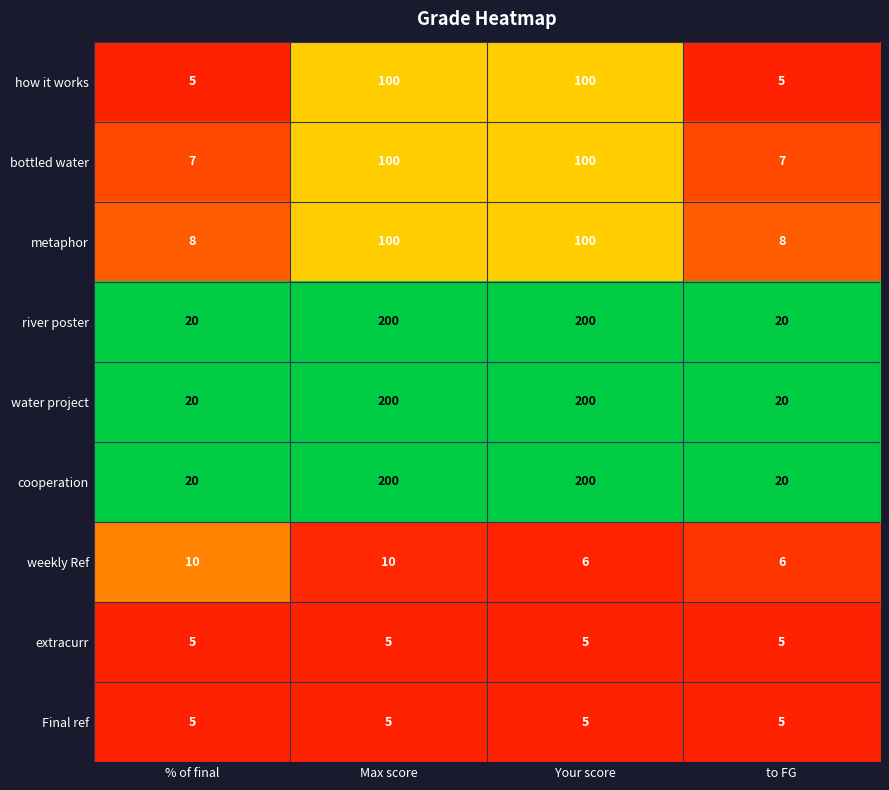

What is the difference between the second highest and second lowest values in the weekly Ref series?

4